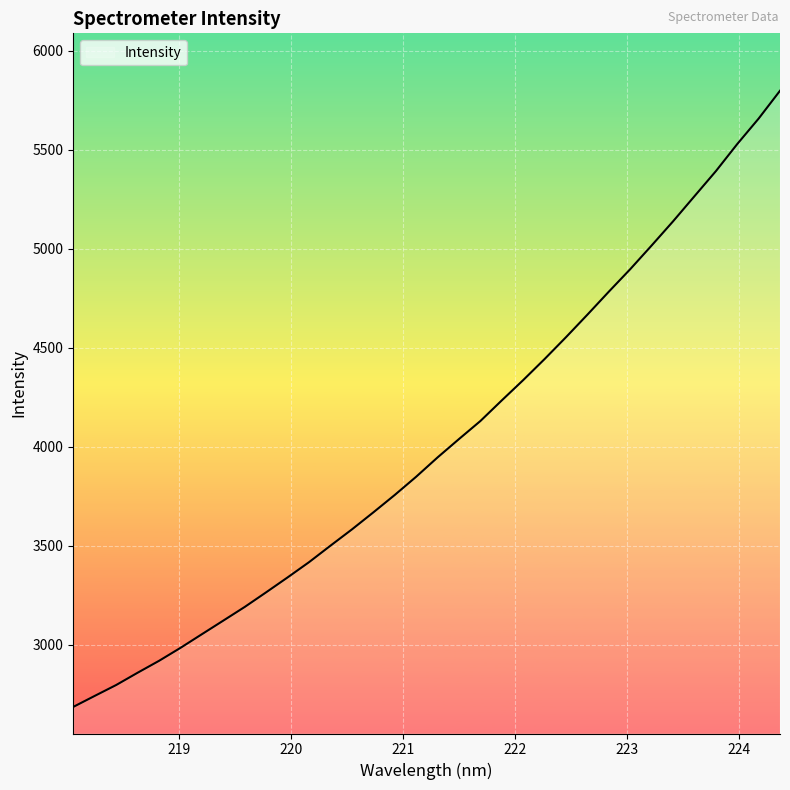

What is the smallest value displayed?

2686.7